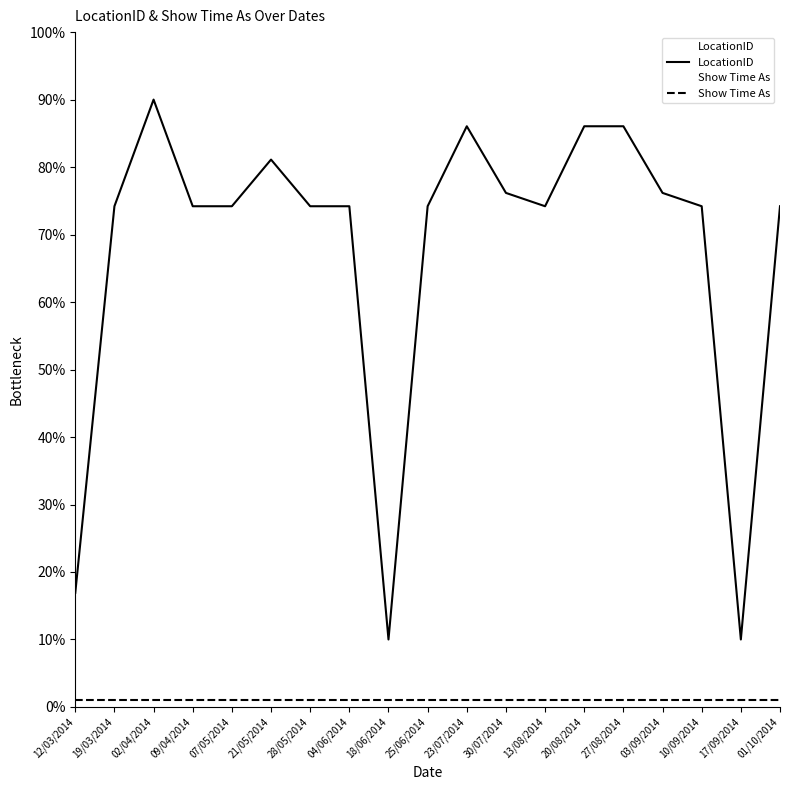

Where is the data nearest to the value 50?

19/03/2014